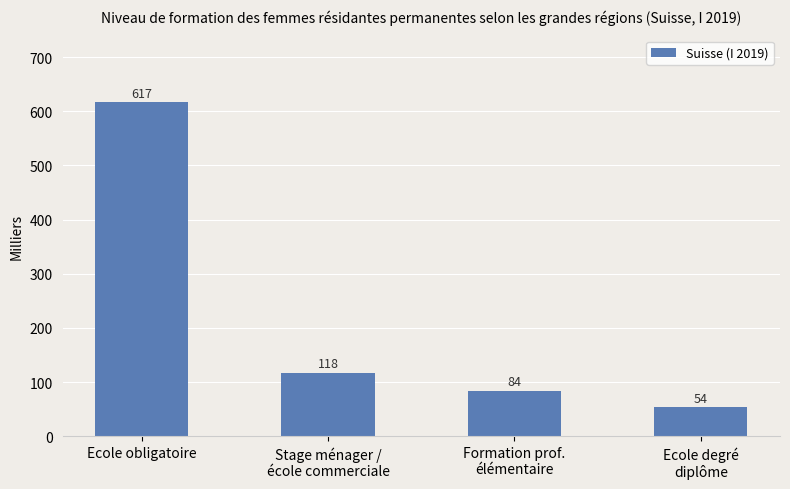

What is the label of the 3rd bar from the left?

Formation prof.
élémentaire